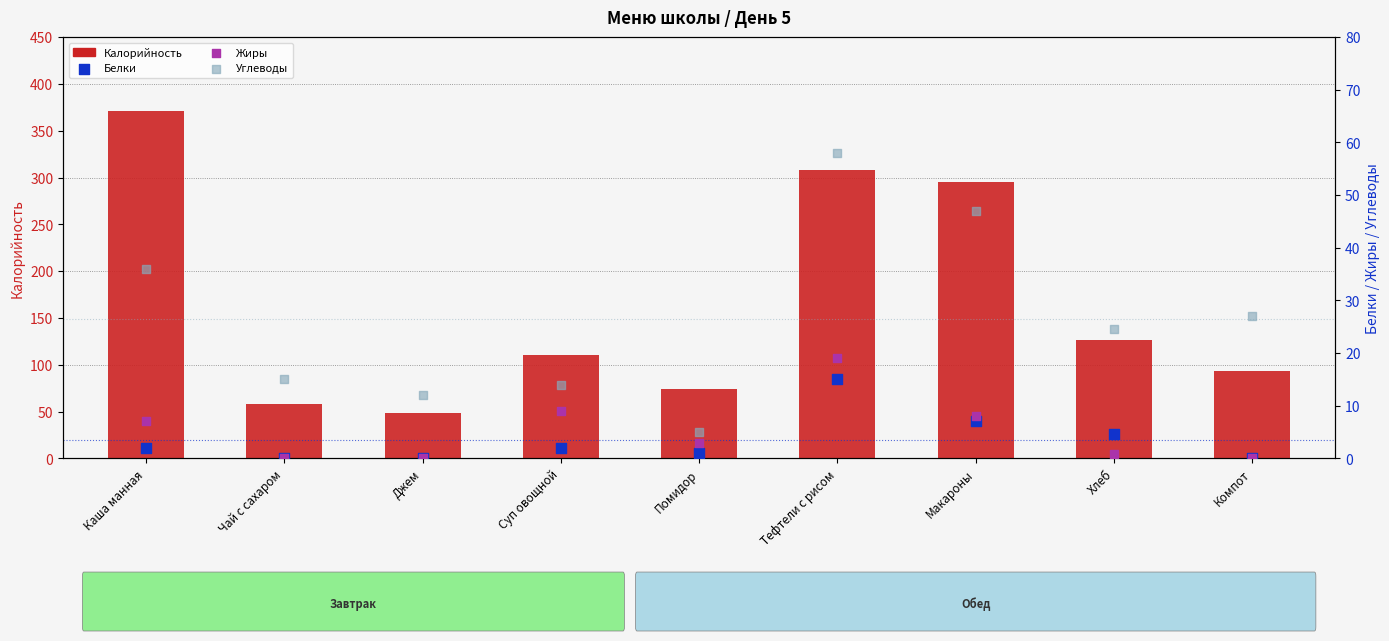

Which series contains the highest Y value?

Калорийность